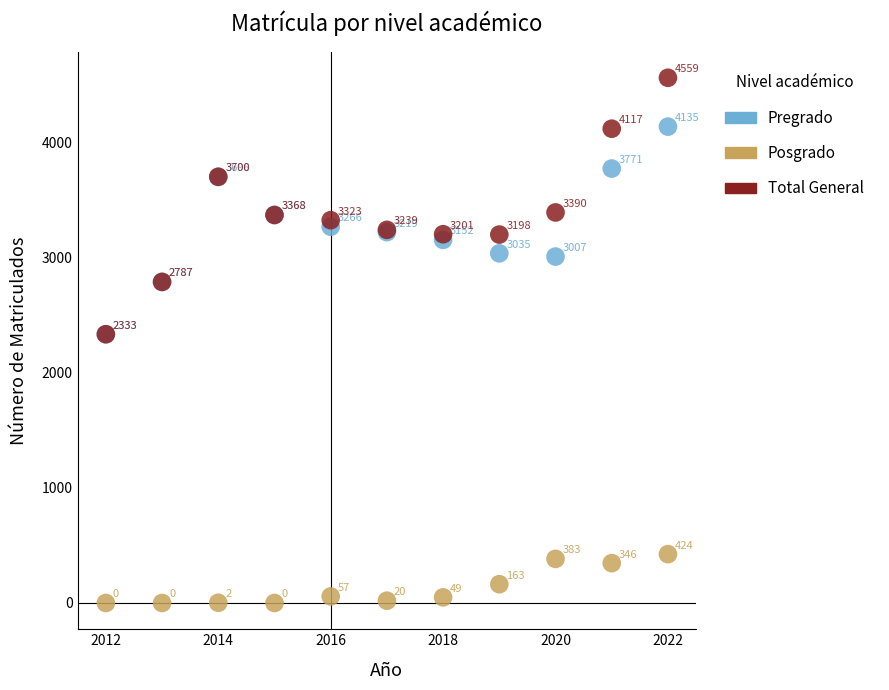

Which series reaches the maximum Y coordinate?

Total General